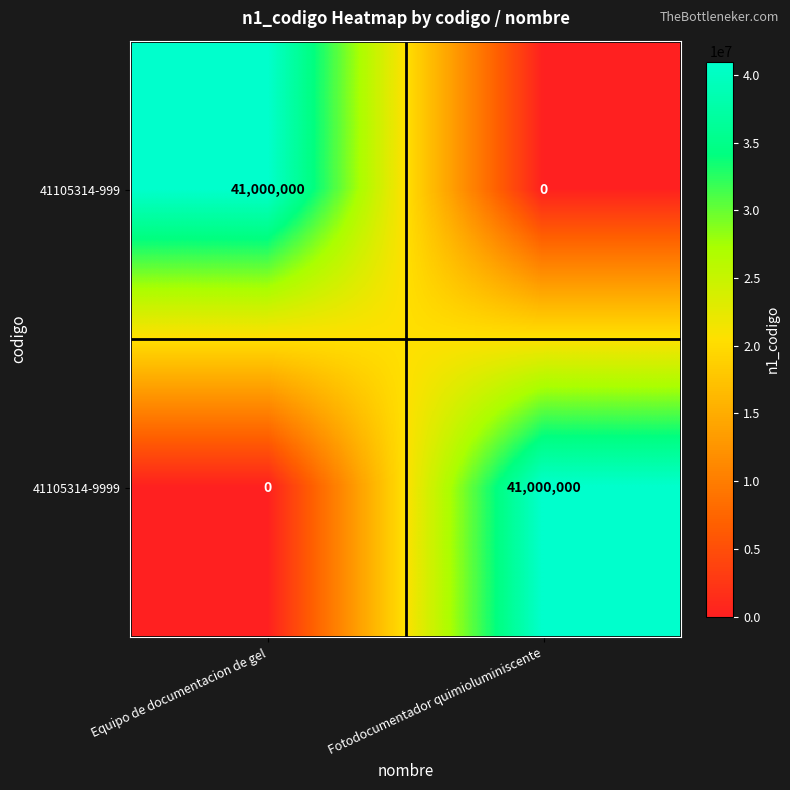

Read the 41105314-999 value at Equipo de documentacion de gel, to the nearest 50.

41000000